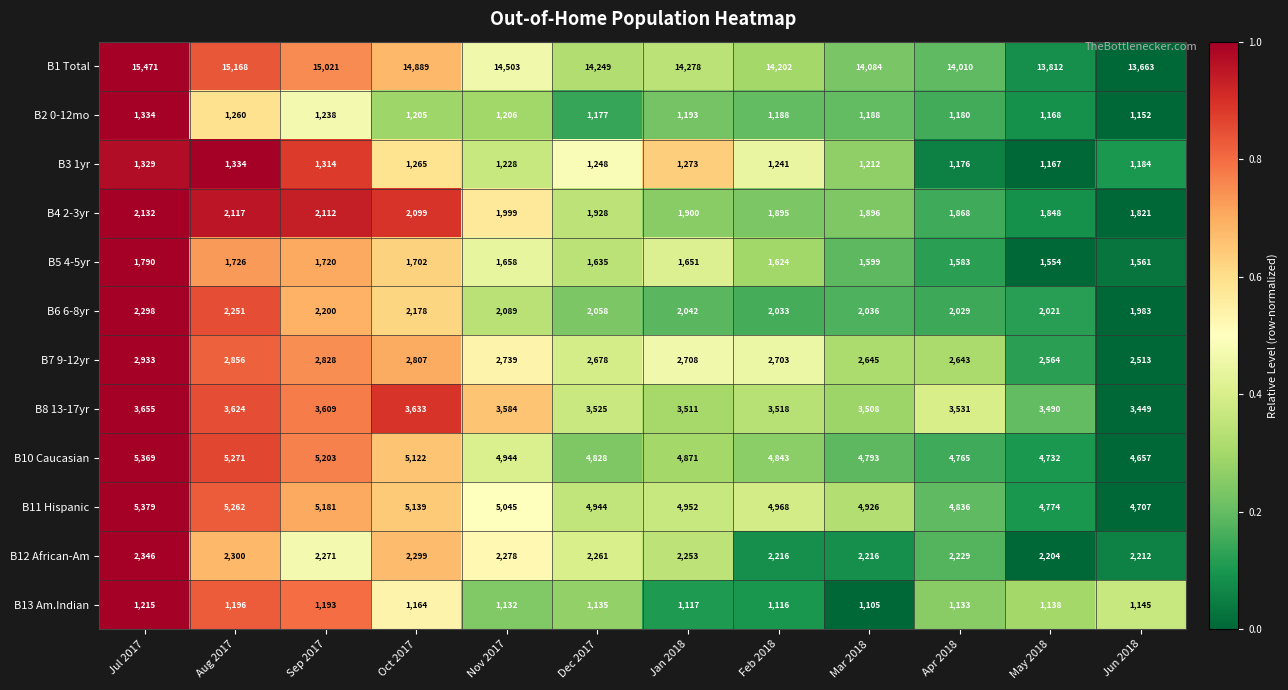

Which category has the highest value in the B4 2-3yr series?

Jul 2017